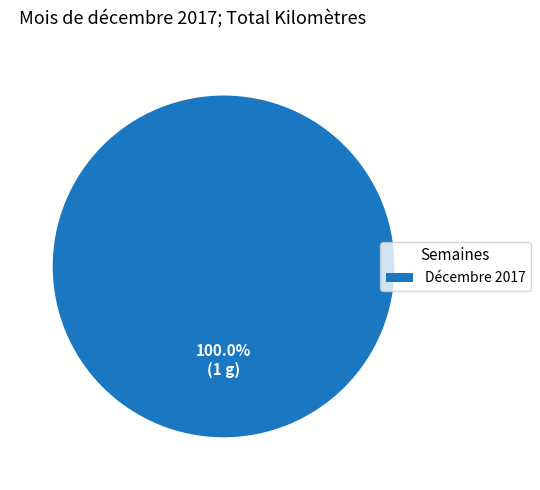

Does any single category account for the majority?

Yes